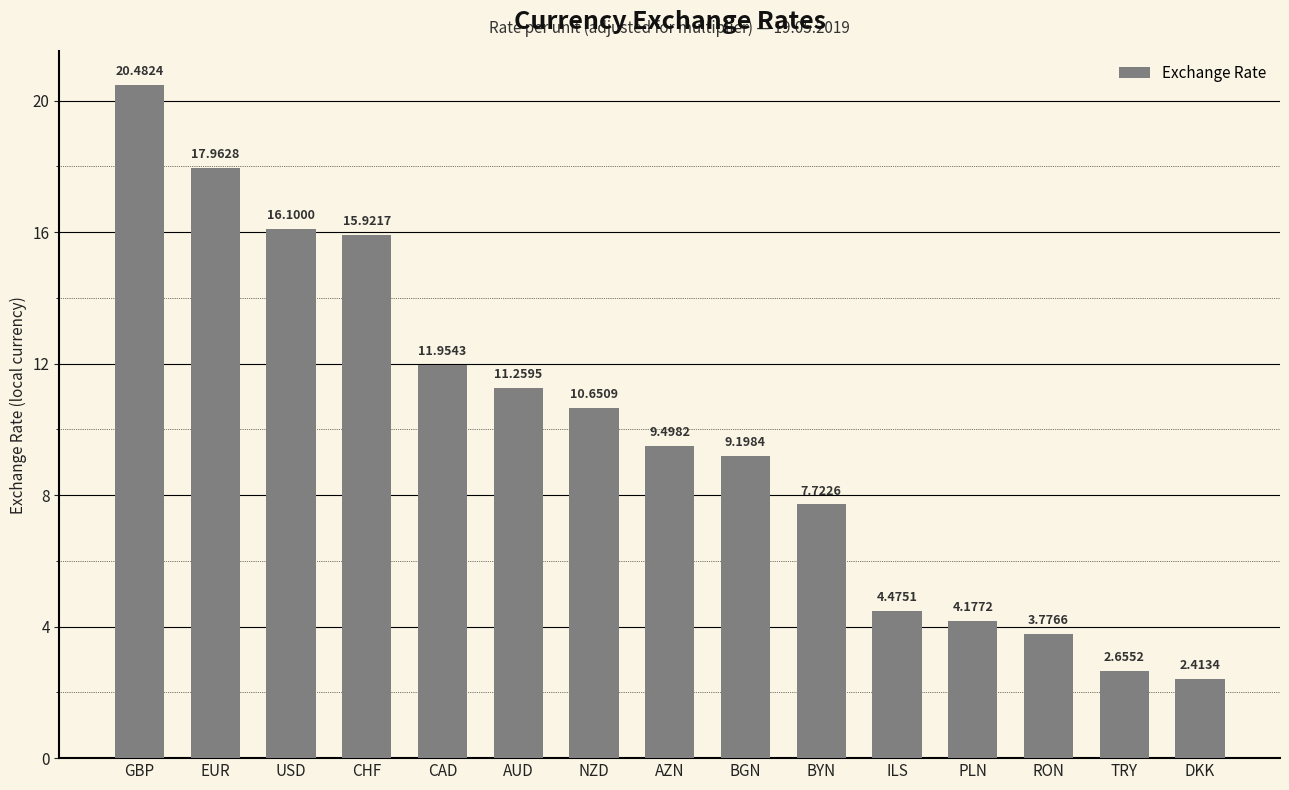

The value at USD is 9.5. True or false?

False